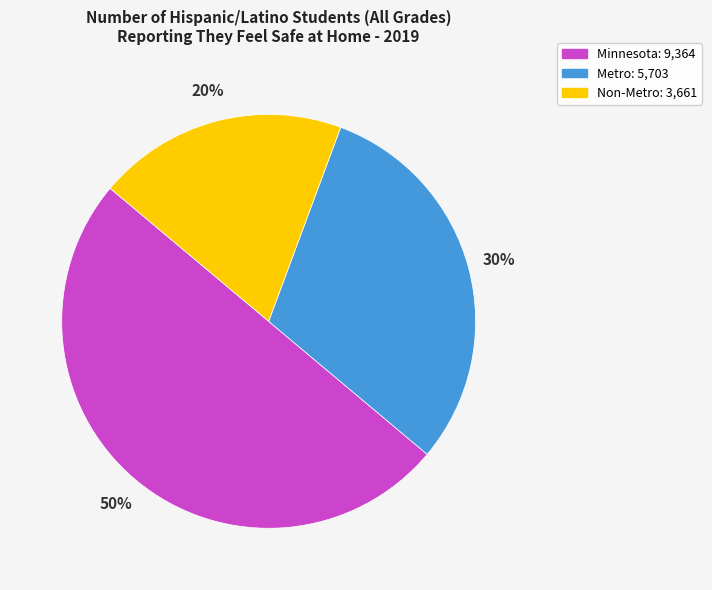

Do Non-Metro and Minnesota together represent more than half of the pie?

Yes